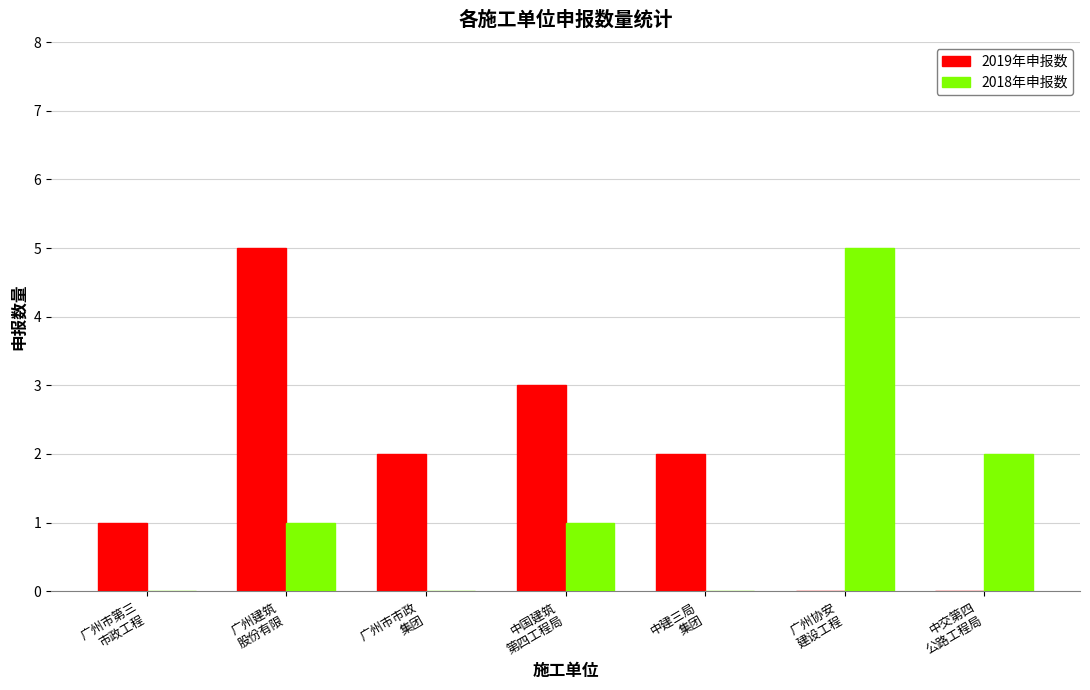

Between 广州协安
建设工程 and 中交第四
公路工程局, which series saw the biggest shift?

2018年申报数